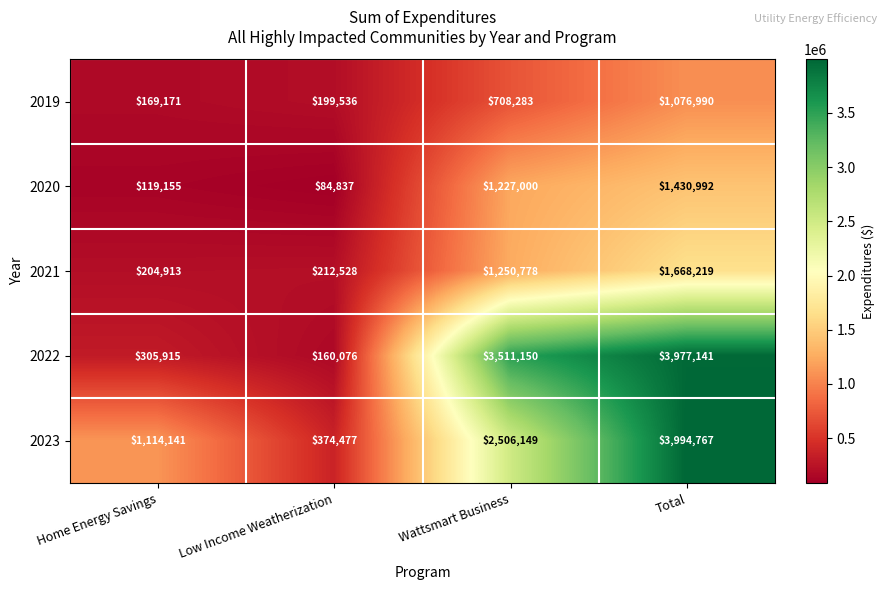

Rank the series at Home Energy Savings from highest to lowest value.

2023, 2022, 2021, 2019, 2020